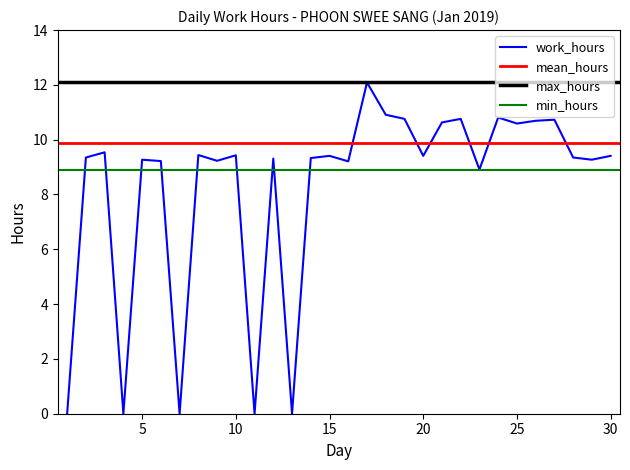

Does the chart have visible grid lines?

No